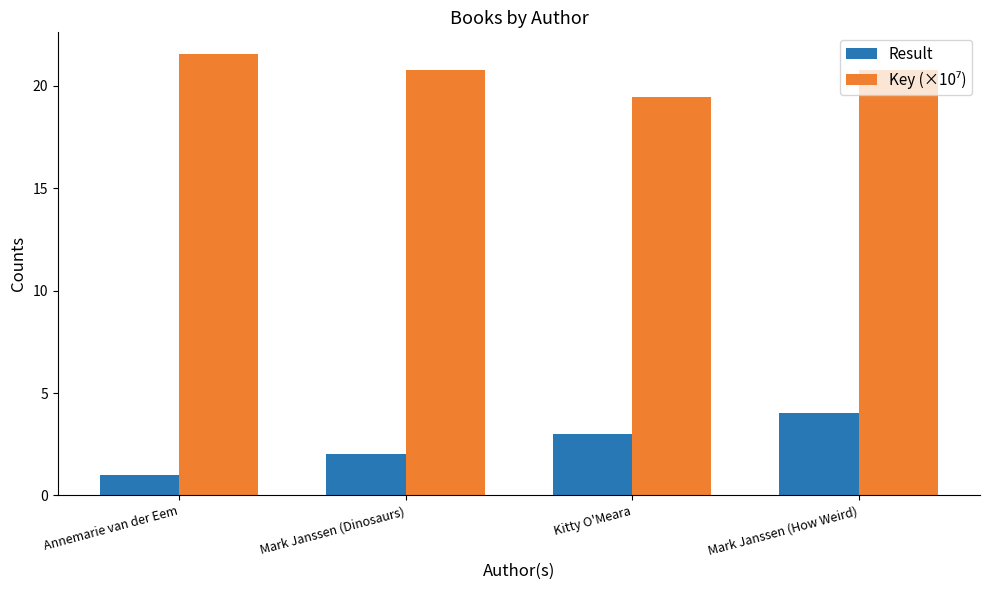

What is the difference between the maximum and second lowest values in the Result series?

2.0